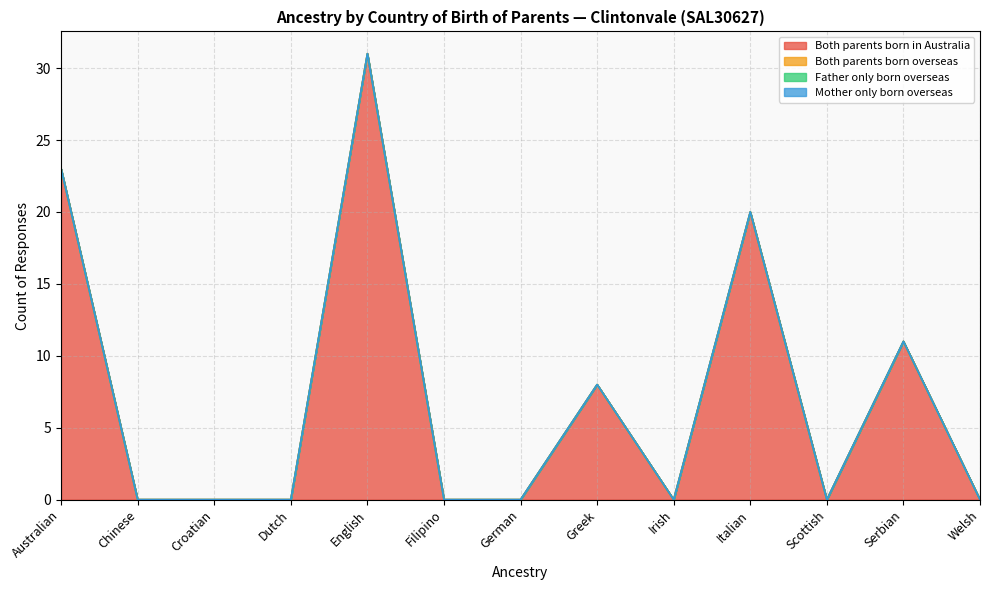

Reading right to left, what are all the values shown in this chart?

Both parents born in Australia: 0	11	0	20	0	8	0	0	31	0	0	0	23
Both parents born overseas: 0	0	0	0	0	0	0	0	0	0	0	0	0
Father only born overseas: 0	0	0	0	0	0	0	0	0	0	0	0	0
Mother only born overseas: 0	0	0	0	0	0	0	0	0	0	0	0	0